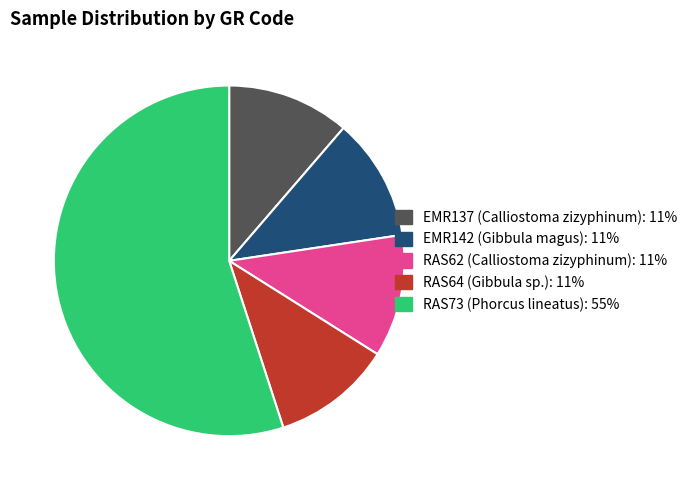

Is it true that EMR137 (Calliostoma zizyphinum) is 11% of the pie?

True